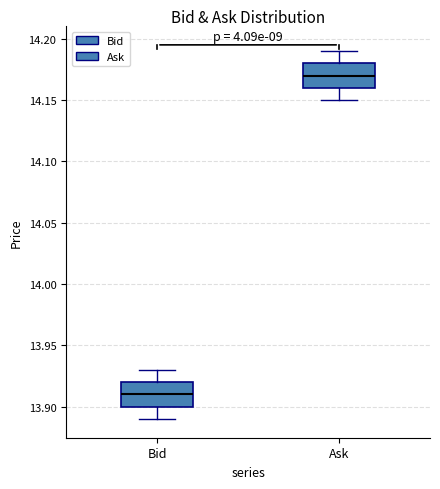

Which box has the highest median line?

Ask